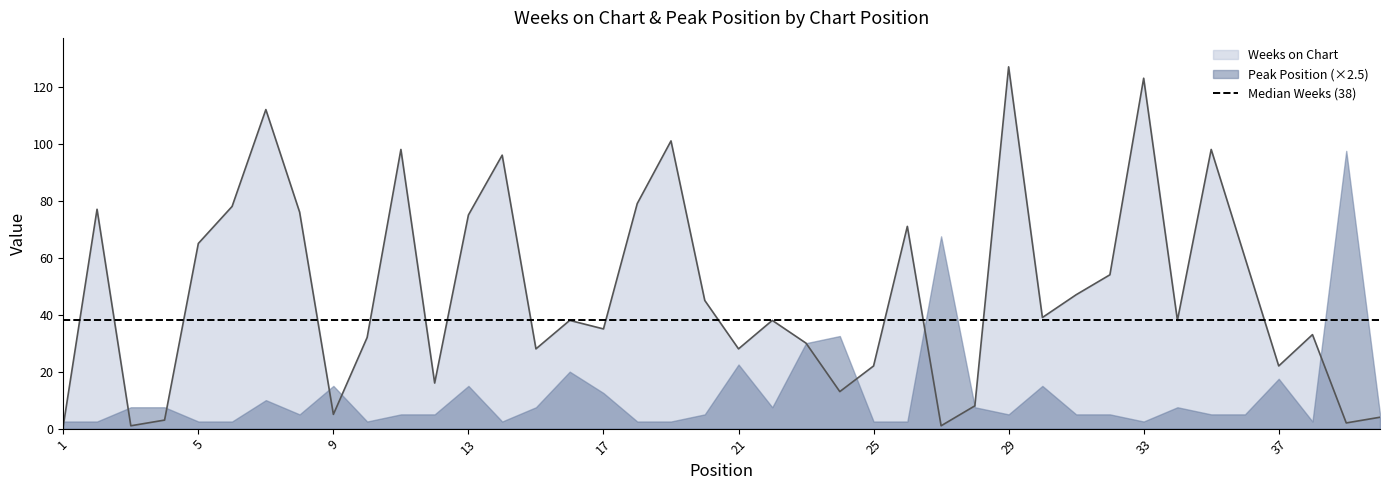

What is the difference between the maximum and minimum values?

126